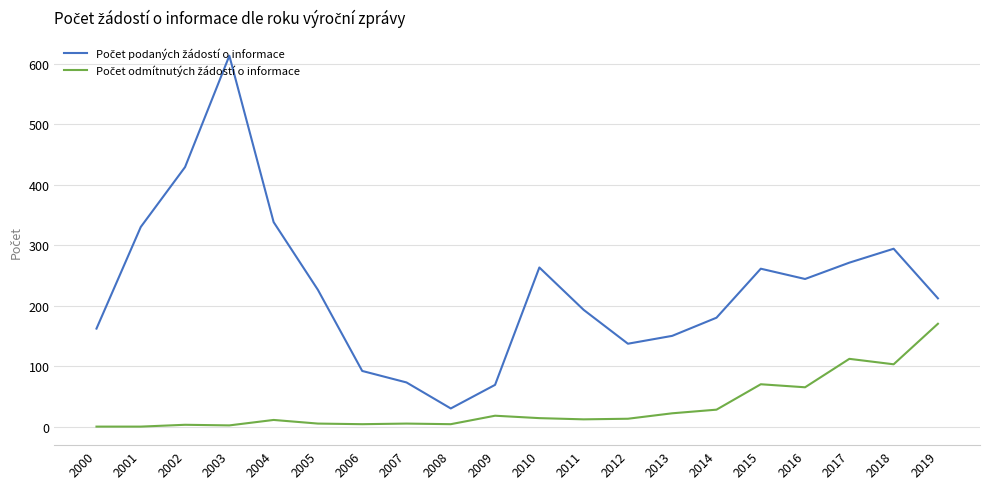

What is the difference between the highest and lowest values at 2018?

191